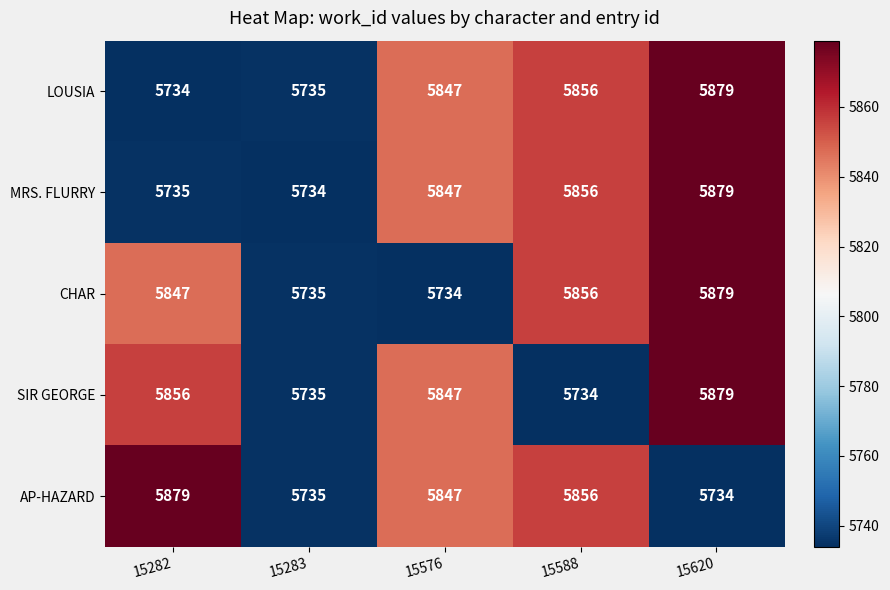

Reading left to right, transcribe all the data shown in this chart.

LOUSIA: 5734	5735	5847	5856	5879
MRS. FLURRY: 5735	5734	5847	5856	5879
CHAR: 5847	5735	5734	5856	5879
SIR GEORGE: 5856	5735	5847	5734	5879
AP-HAZARD: 5879	5735	5847	5856	5734